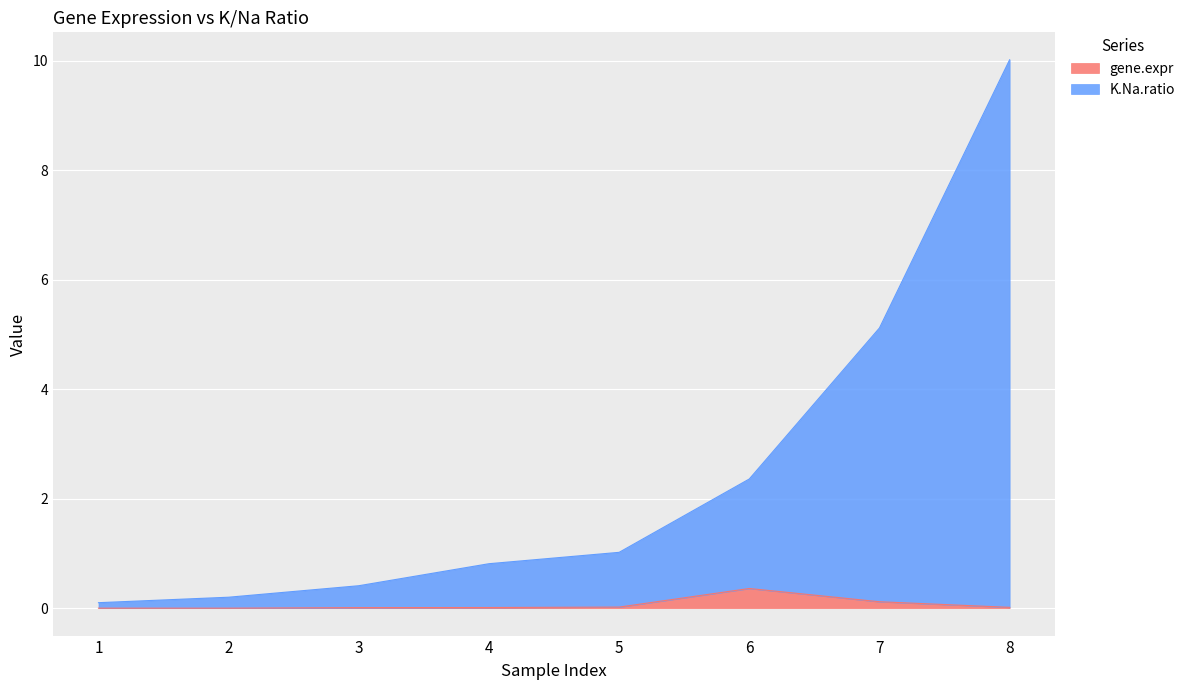

Which series has the largest total across all categories?

K.Na.ratio